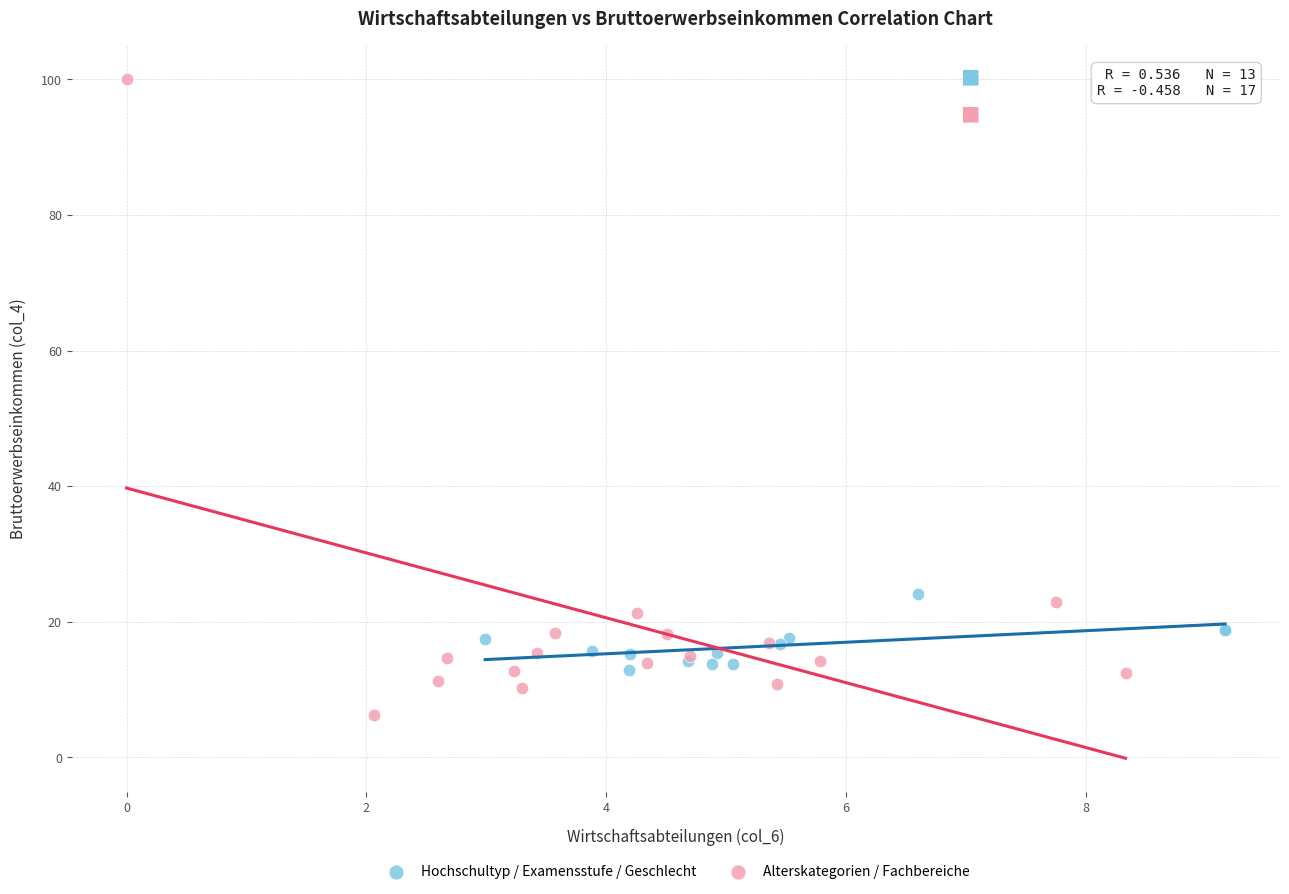

What are all the series names shown in the legend?

Hochschultyp / Examensstufe / Geschlecht, Alterskategorien / Fachbereiche